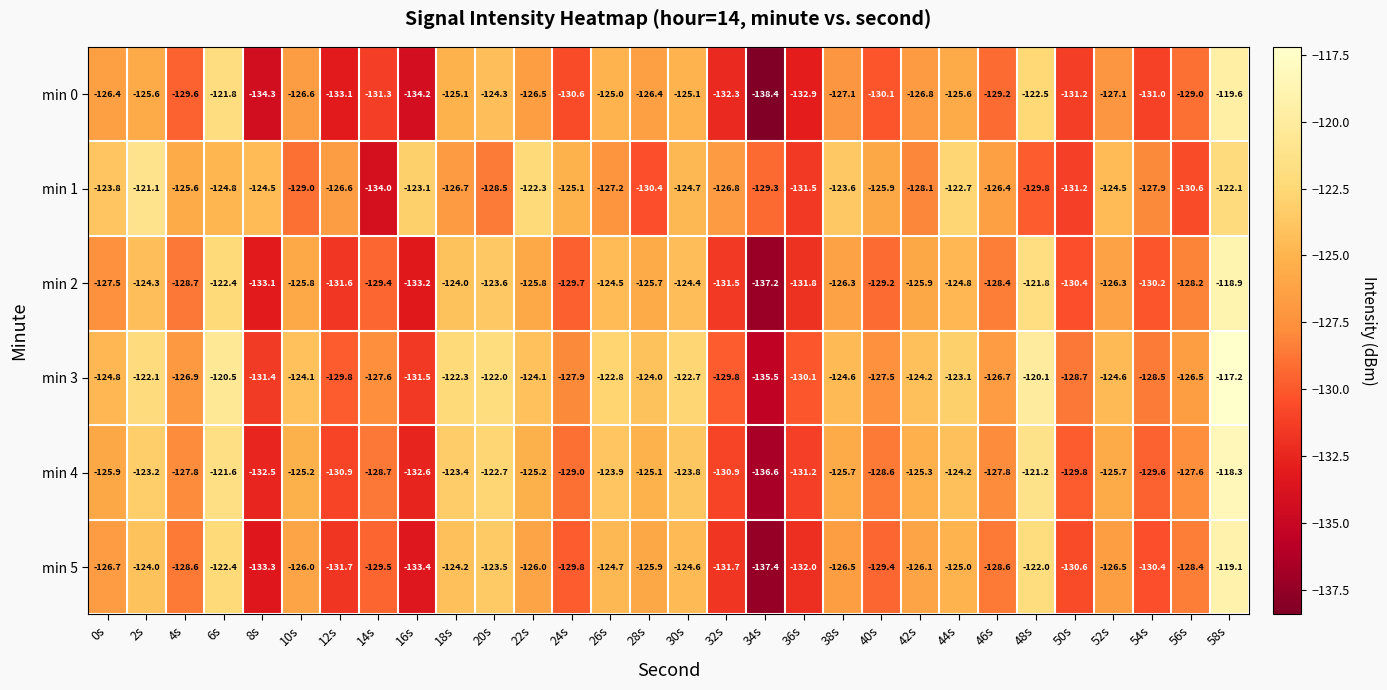

Which label corresponds to the largest value in the chart?

58s